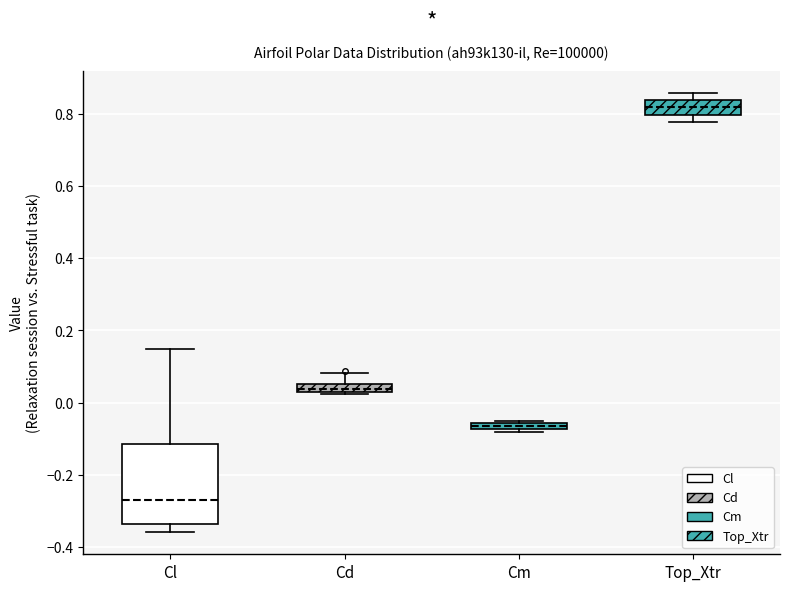

Comparing the boxes themselves (not the whiskers), which one is the tallest?

Cl